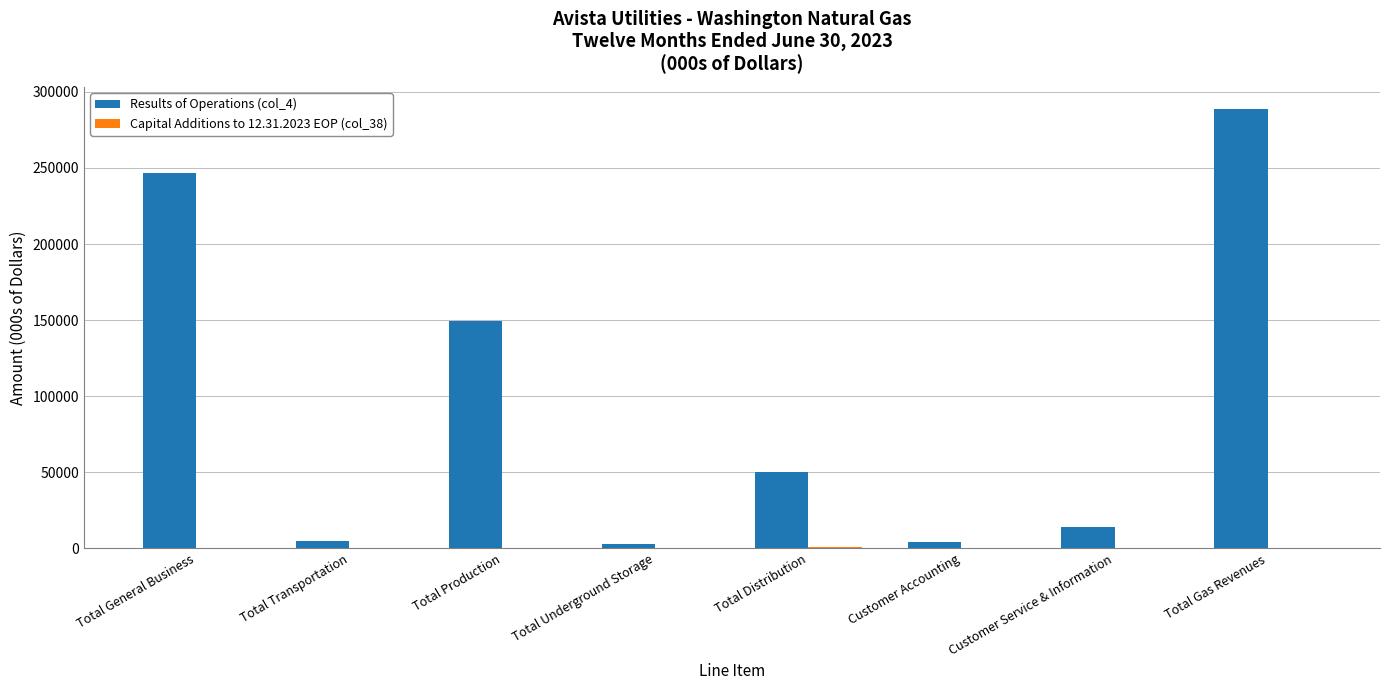

What is the total value across all series at Total Production?

149479